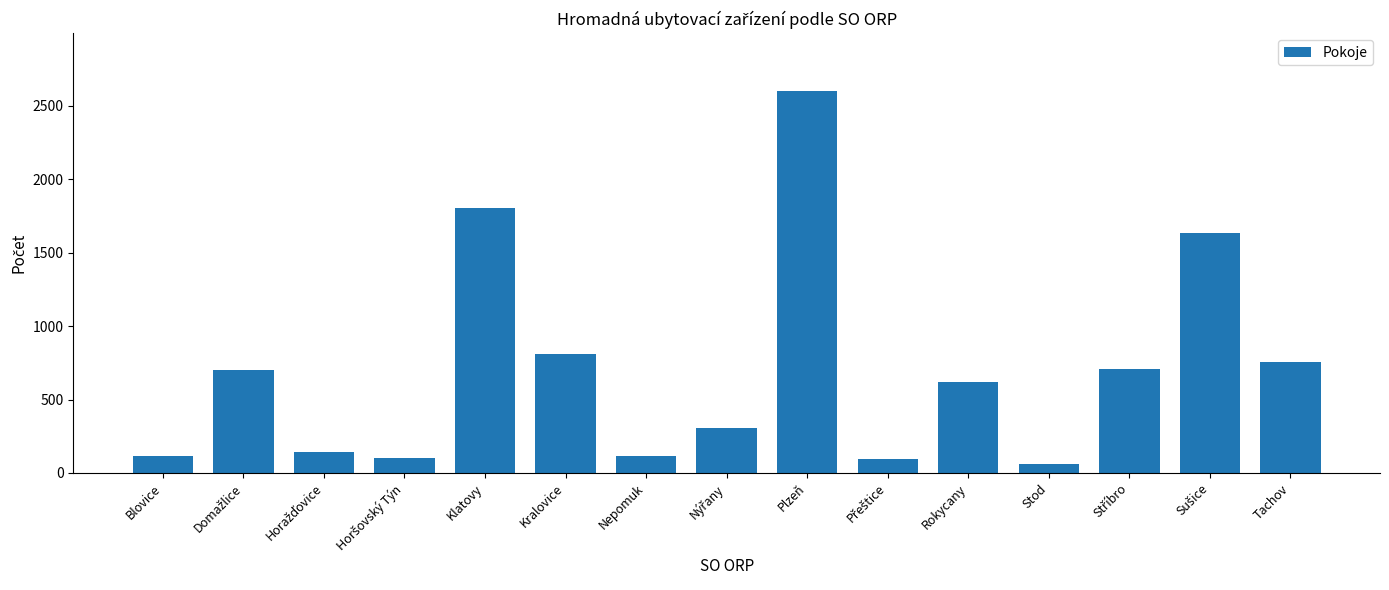

Is it true that the value at Tachov is 753?

True